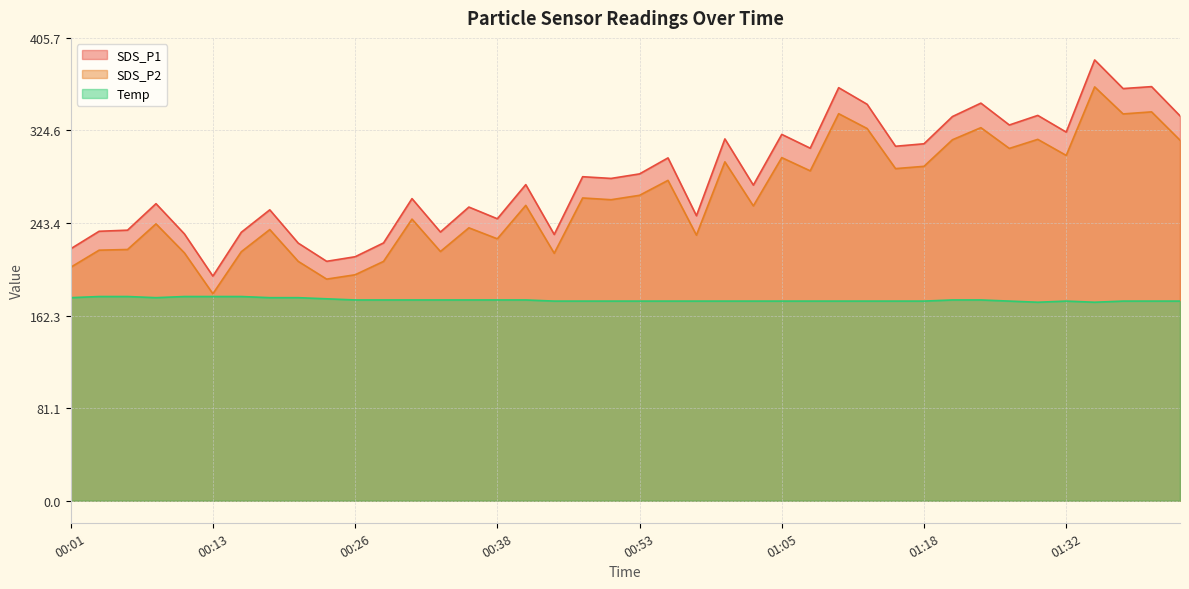

How many lines are shown in the chart?

3